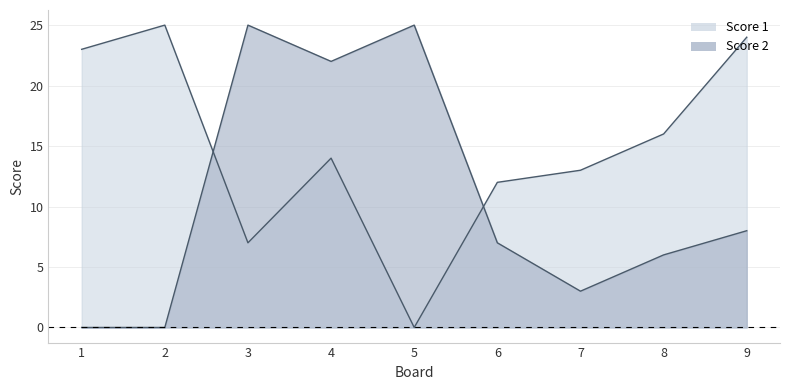

What is the total value across all series at 6?

19